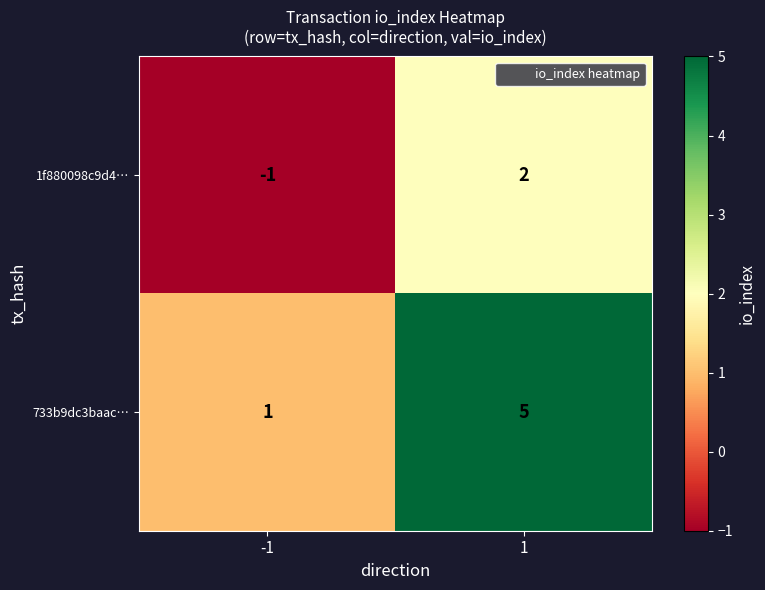

The value of 733b9dc3baac… at 1 is 5. True or false?

True